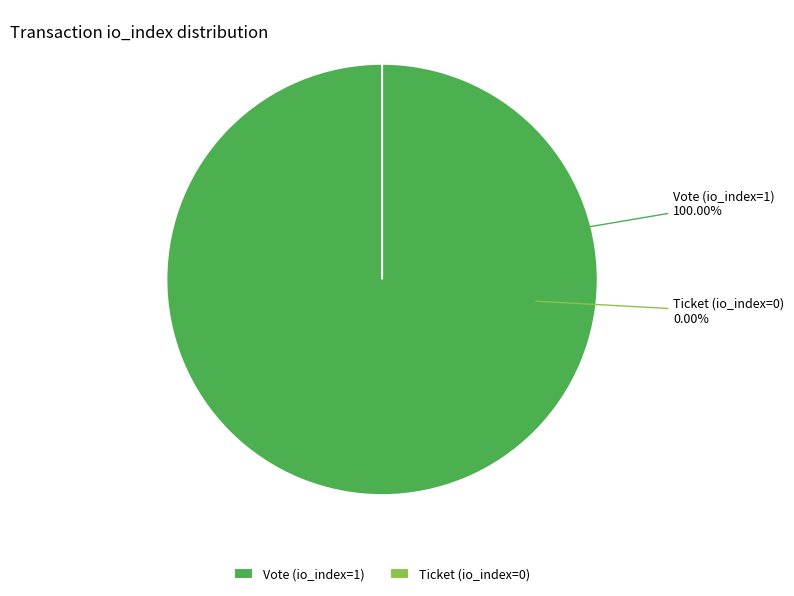

The Ticket (io_index=0) slice represents 11% of the pie. True or false?

False